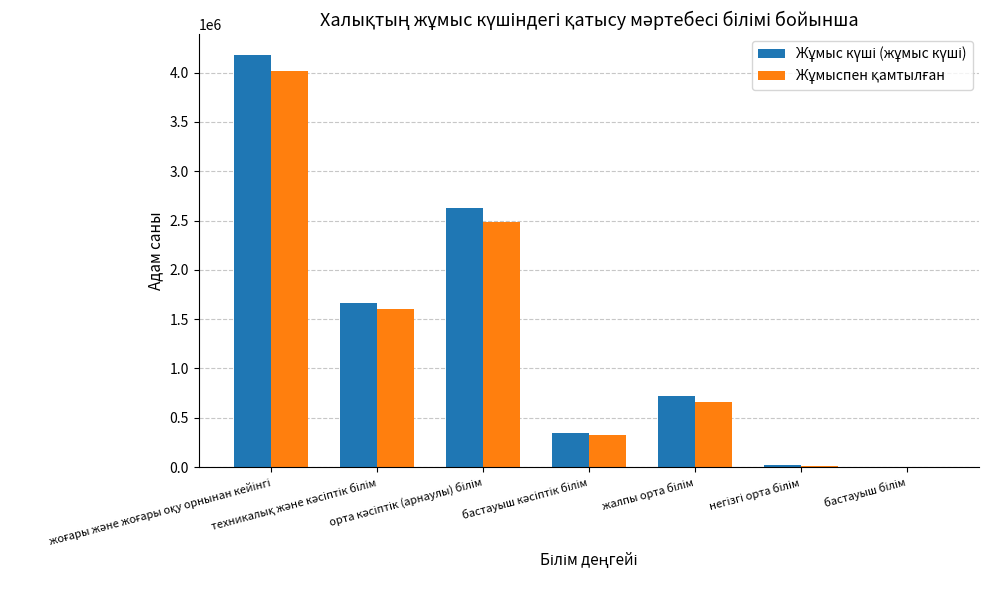

What is the maximum value shown in the chart?

4180891